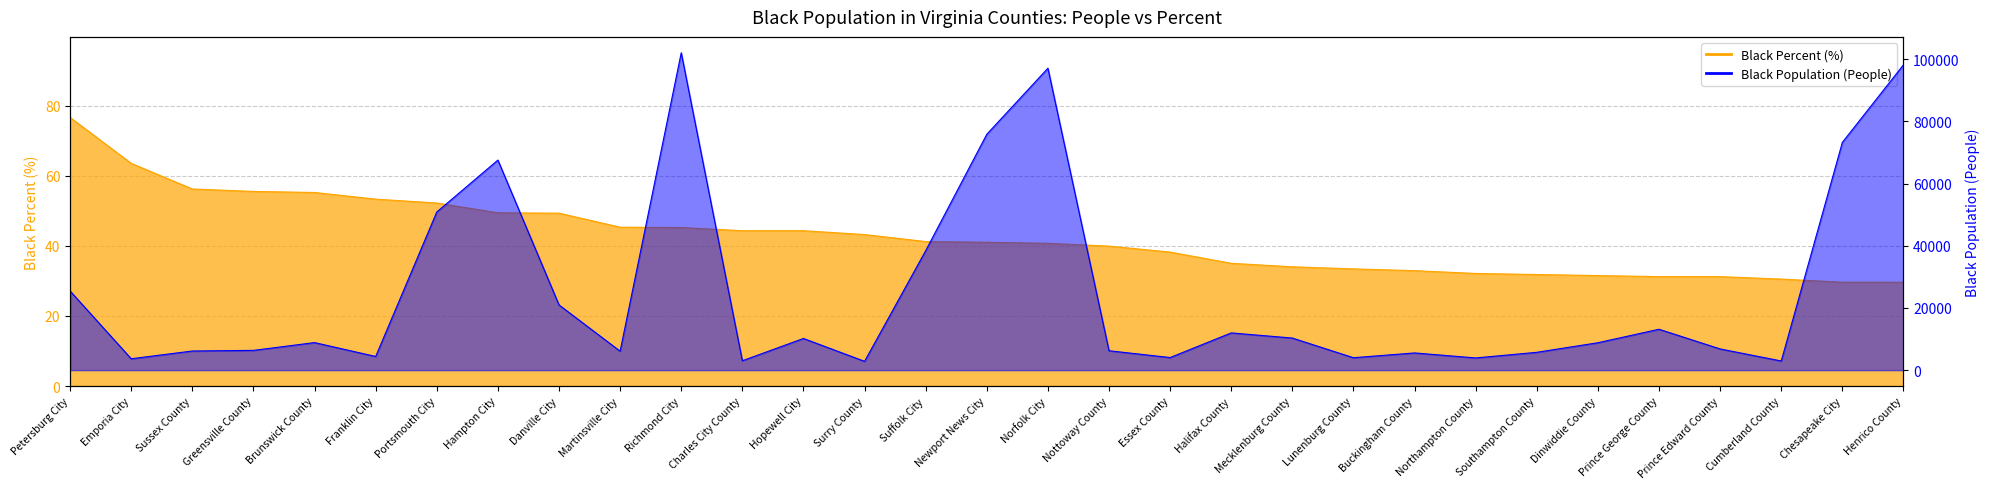

True or false: Black Percent (%) and Black Population (People) cross at least once.

False